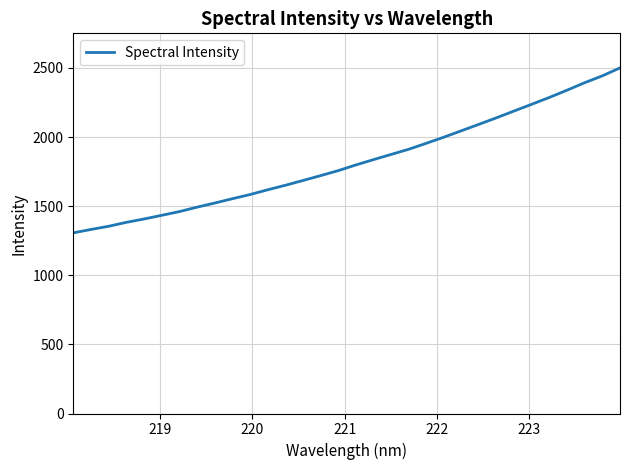

What is the difference between the maximum and minimum values?

1193.5